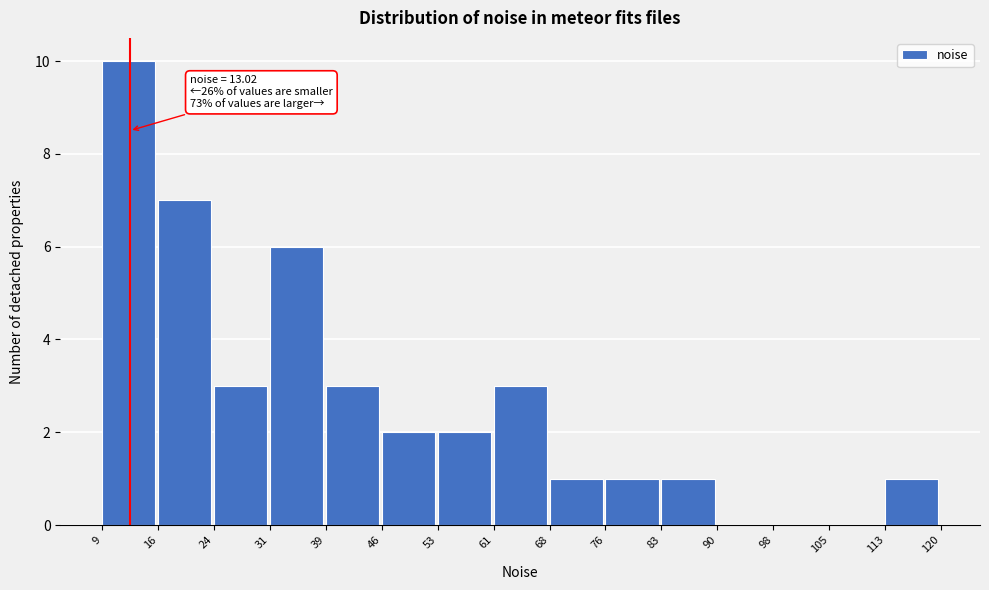

Which range on the x-axis has the tallest bar?

9 to 16